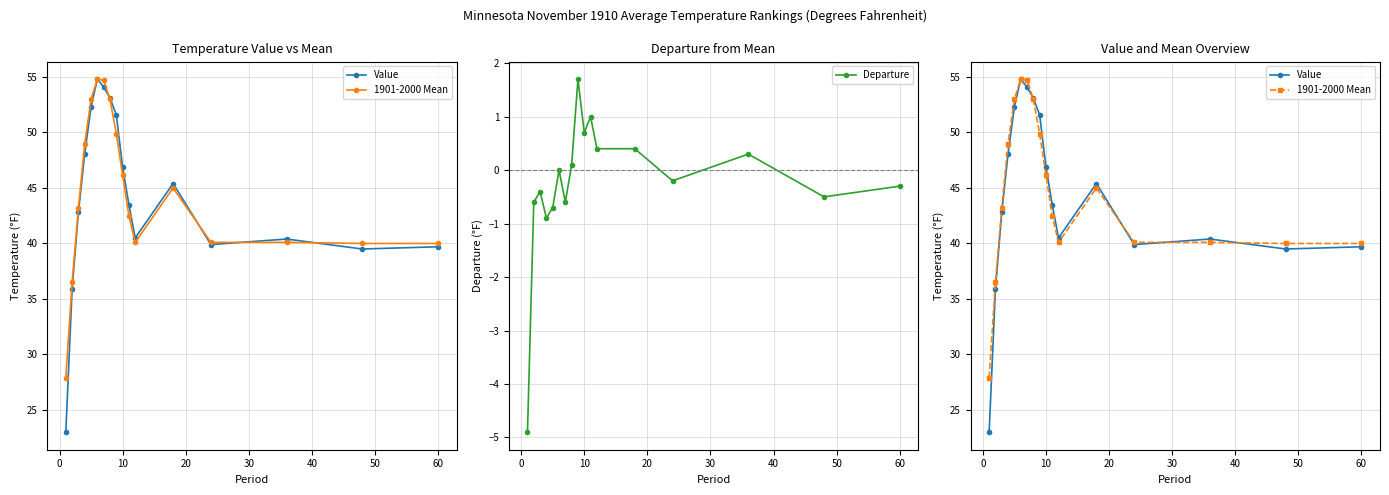

True or false: Departure has more than 0 interior local peaks.

True